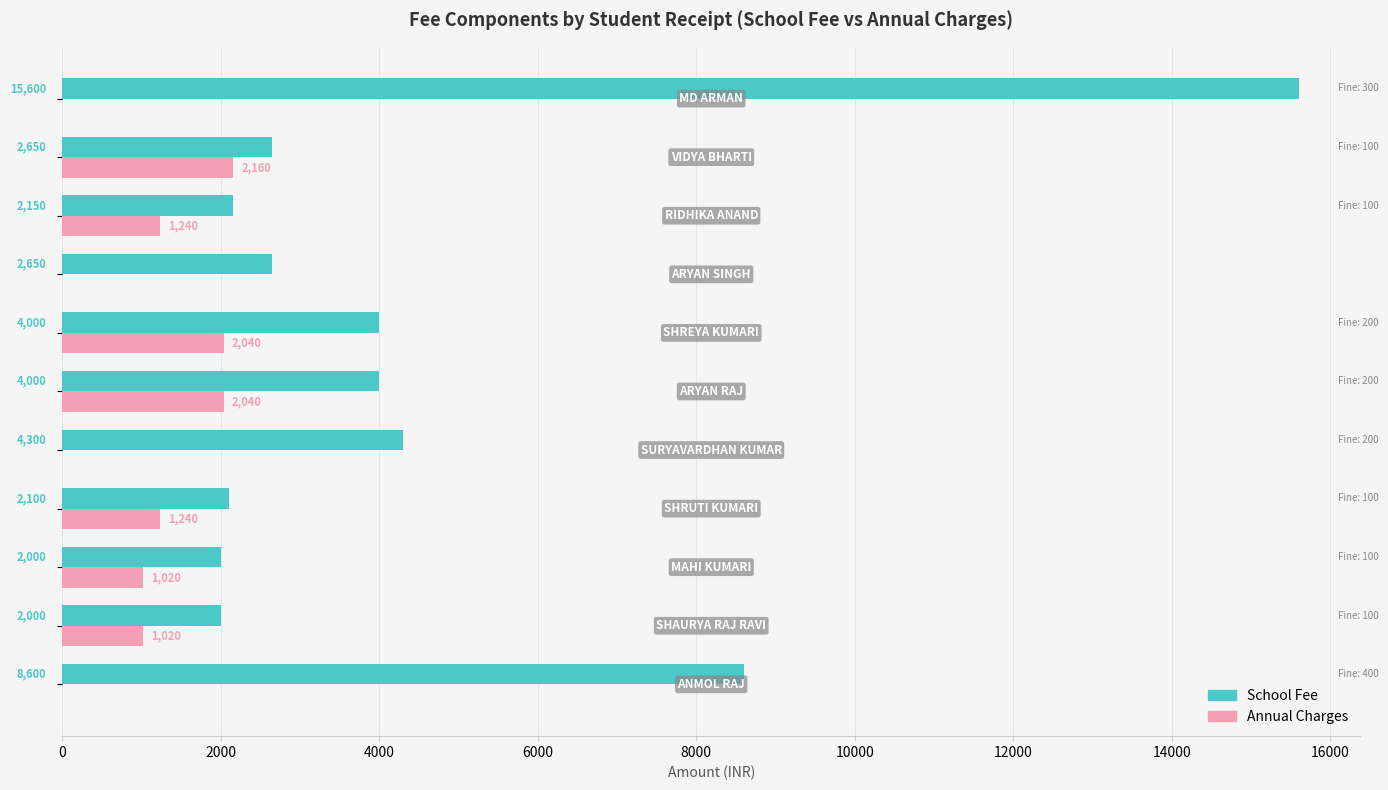

Which series has the largest total across all categories?

School Fee